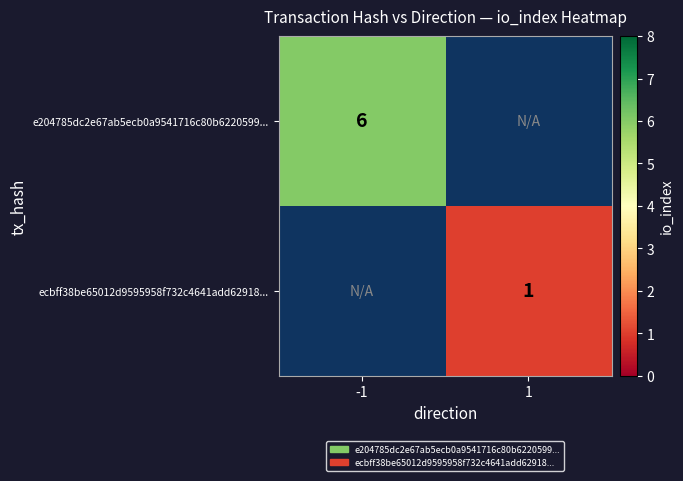

Is it true that e204785dc2e67ab5ecb0a9541716c80b6220599... equals 10 at -1?

False